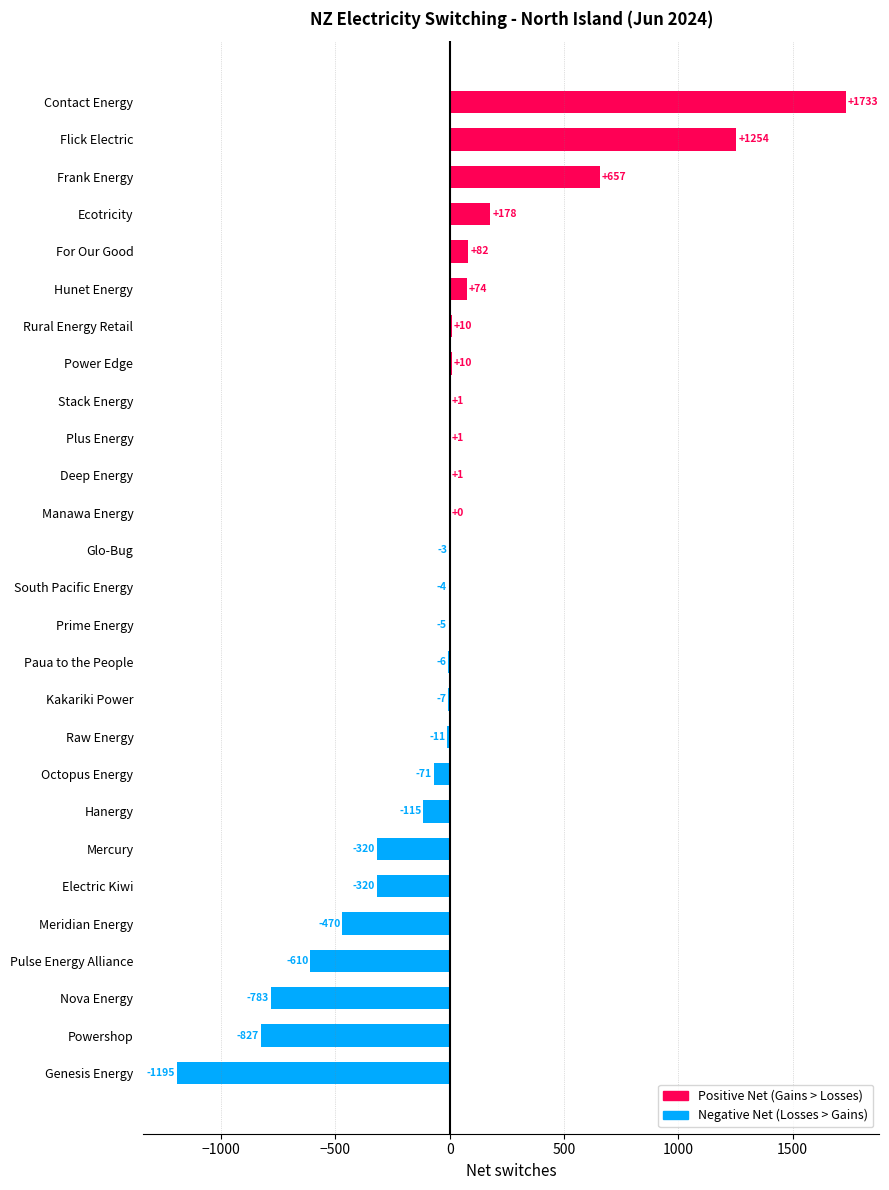

How many categories are shown in the chart?

27